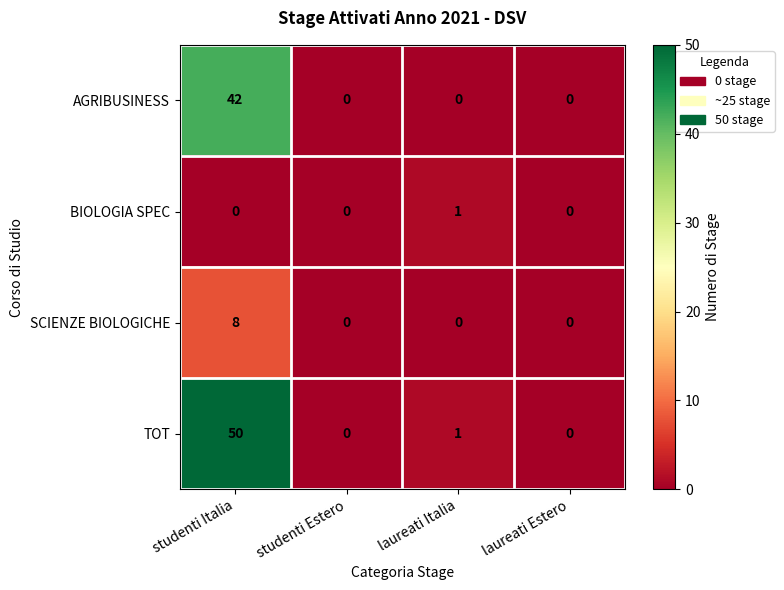

The value of AGRIBUSINESS at studenti Estero is 0. True or false?

True